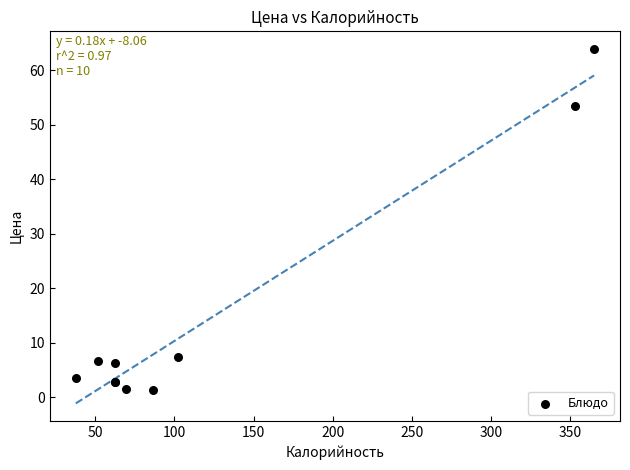

What Y value in the scatter plot is closest to 32?

53.5